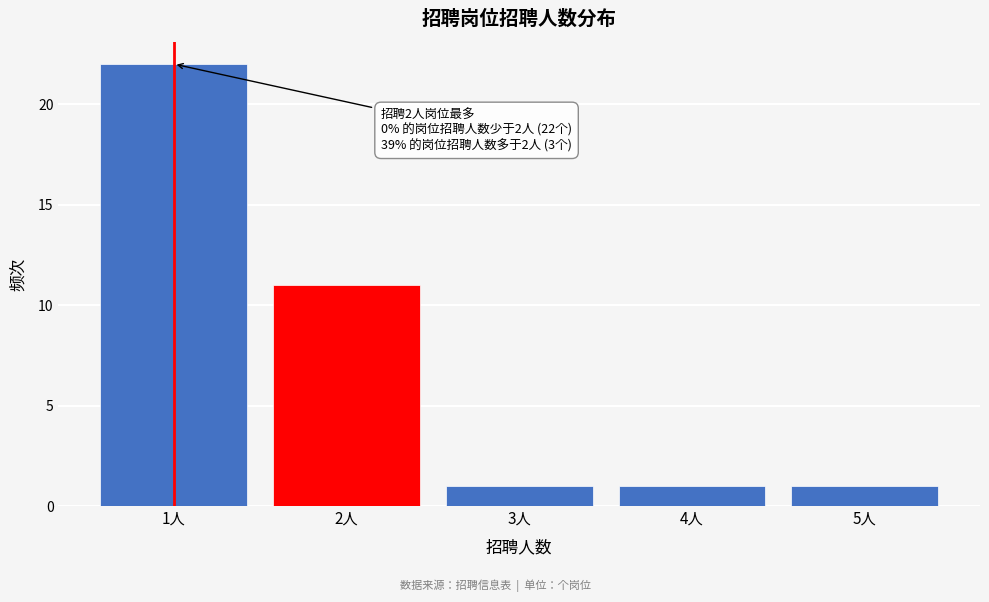

Reading left to right, extract all data points from this chart.

1人=22	2人=11	3人=1	4人=1	5人=1